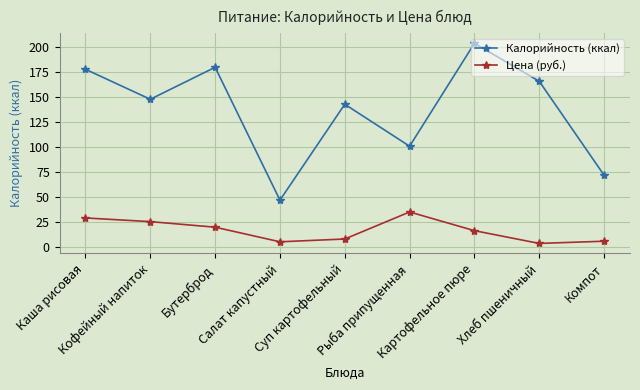

Which category has the highest value in the Цена (руб.) series?

Рыба припущенная